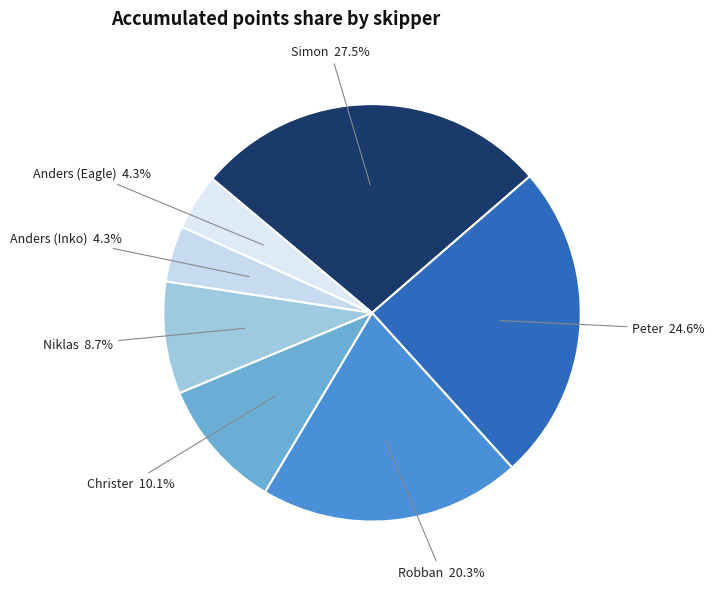

What is the total percentage of Simon and Anders (Eagle)?

31.9%